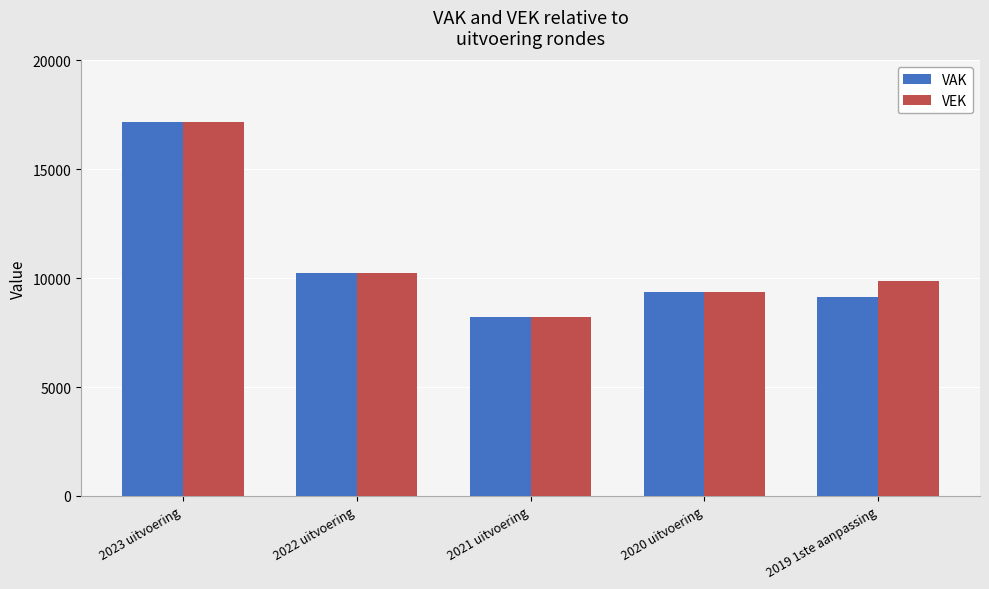

At how many categories does at least one series exceed 16925?

1